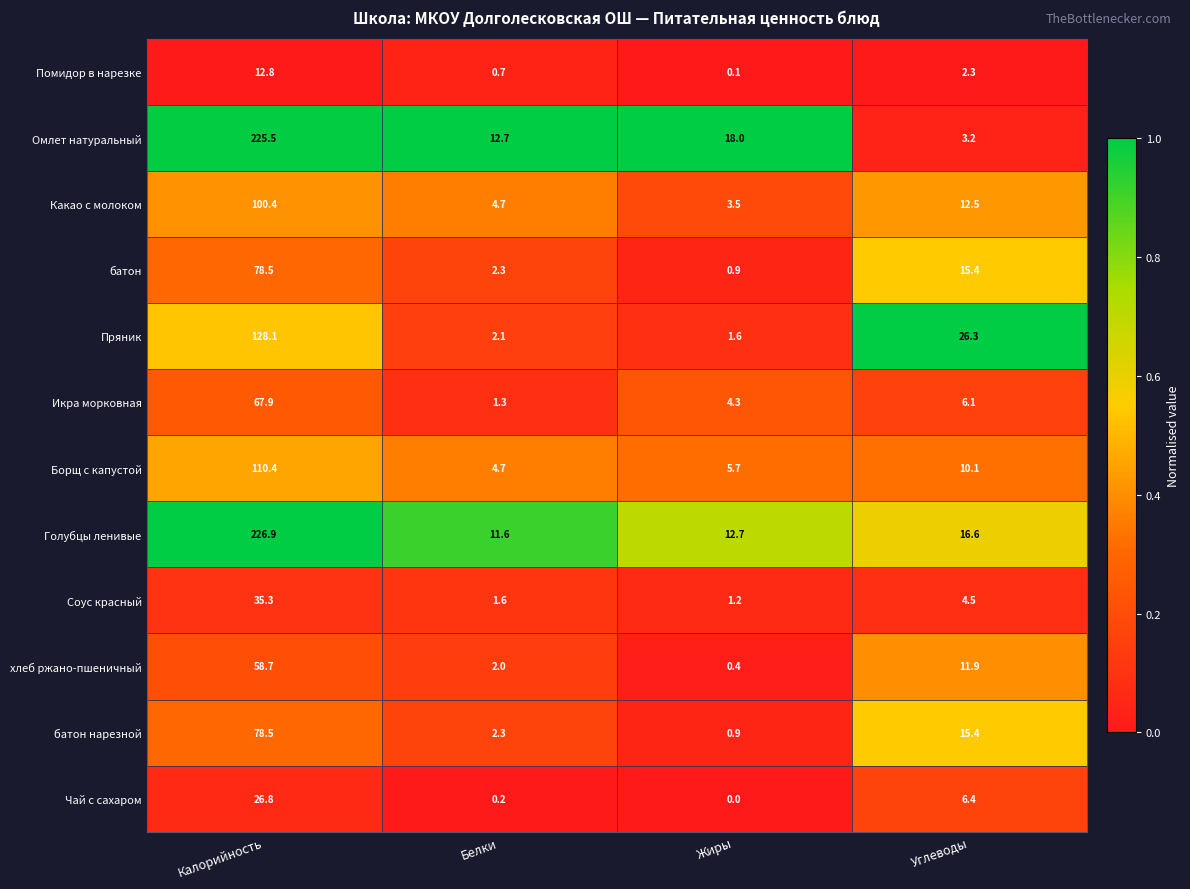

Which label corresponds to the largest value in the chart?

Калорийность